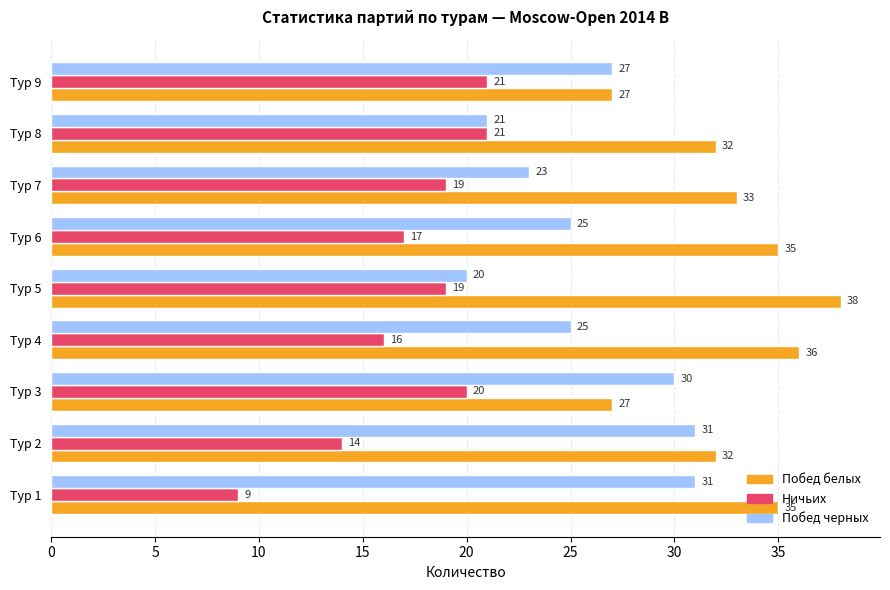

How many values in the Побед белых series are below 33?

4